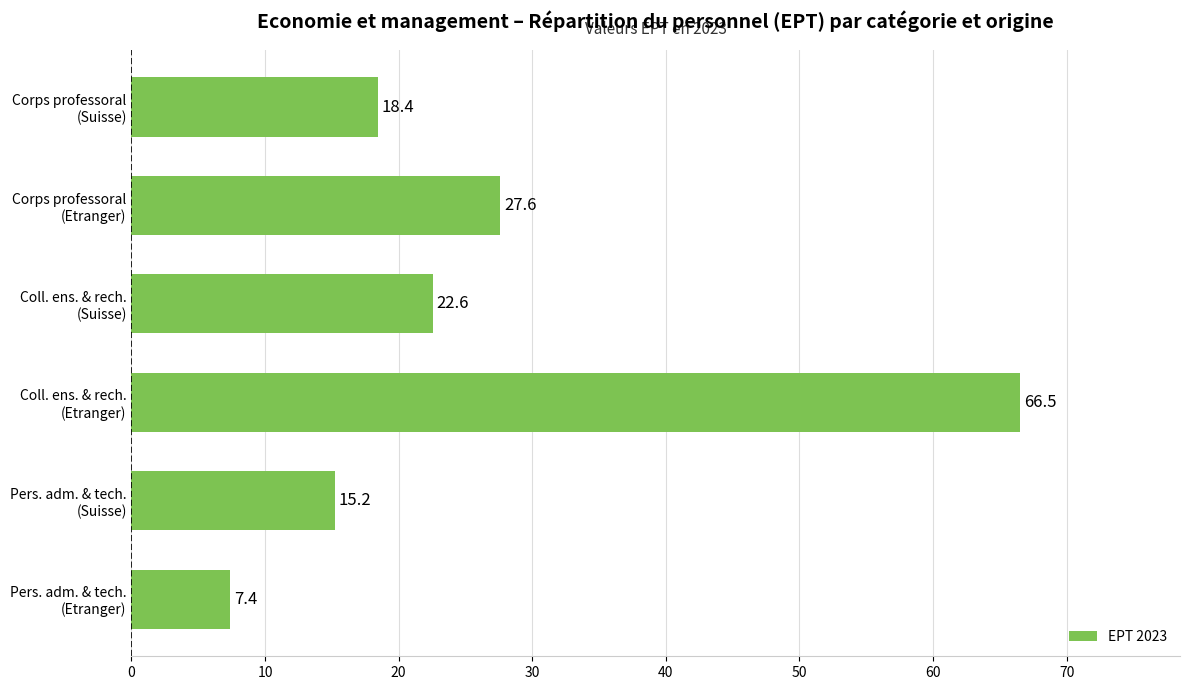

At which category does the chart reach its peak across all series?

Coll. ens. & rech.
(Etranger)